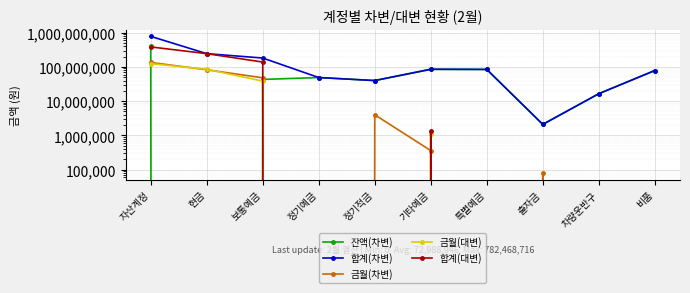

The 금월(대변) series shows 0 at 정기예금. True or false?

True